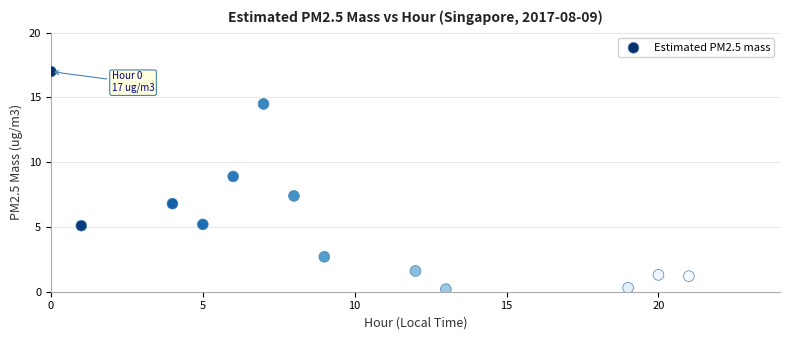

What is the range of Y values (max minus min)?

16.8